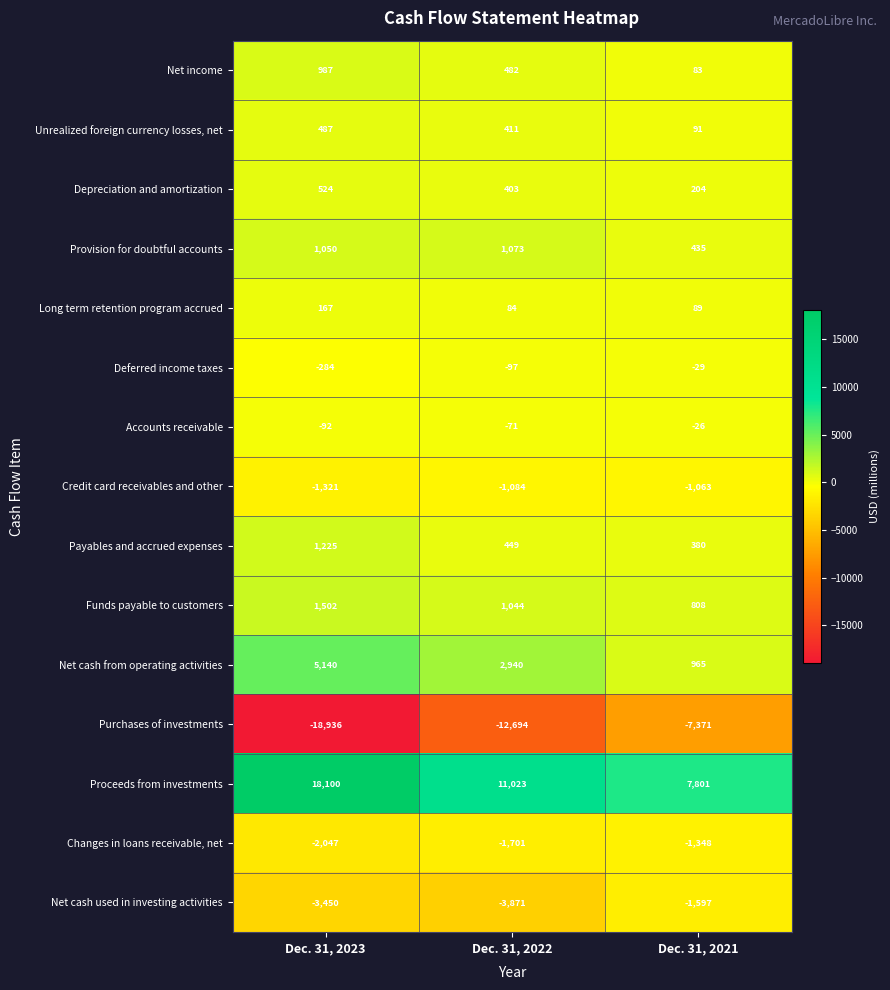

Which series has the largest total across all categories?

Proceeds from investments